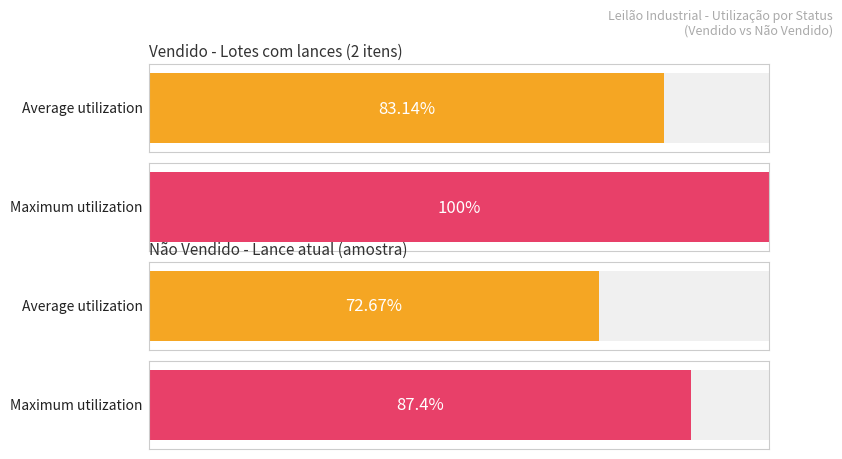

List the series in order of their overall mean, highest first.

Vendido, Não vendido